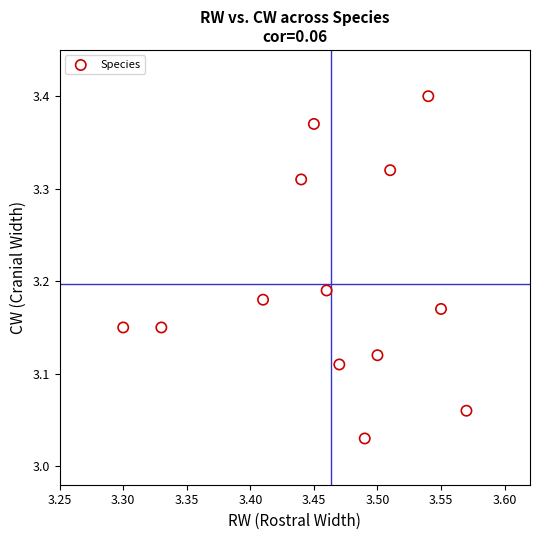

What is the range of Y values (max minus min)?

0.4